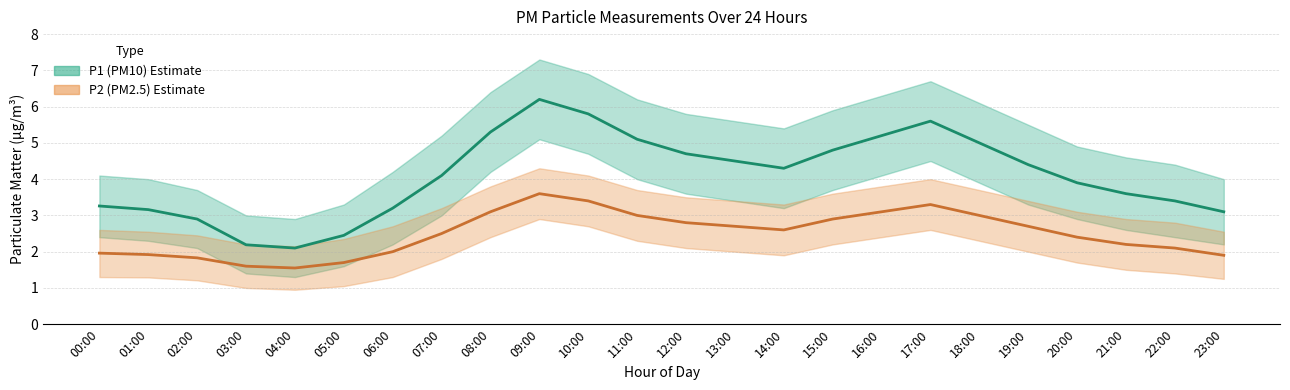

Which category has the highest value in the P1 (PM10) series?

09:00